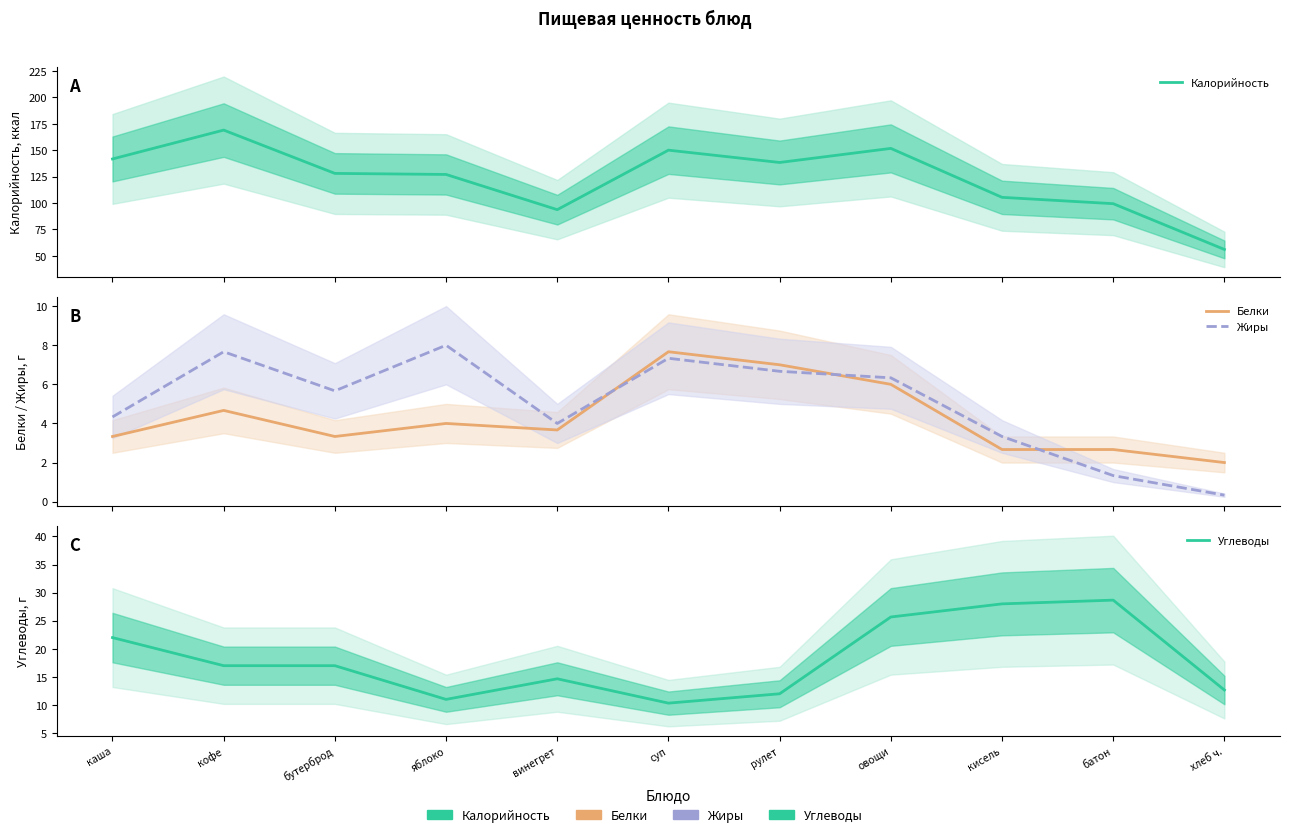

What is the difference between the Углеводы values at рулет and каша?

10.0